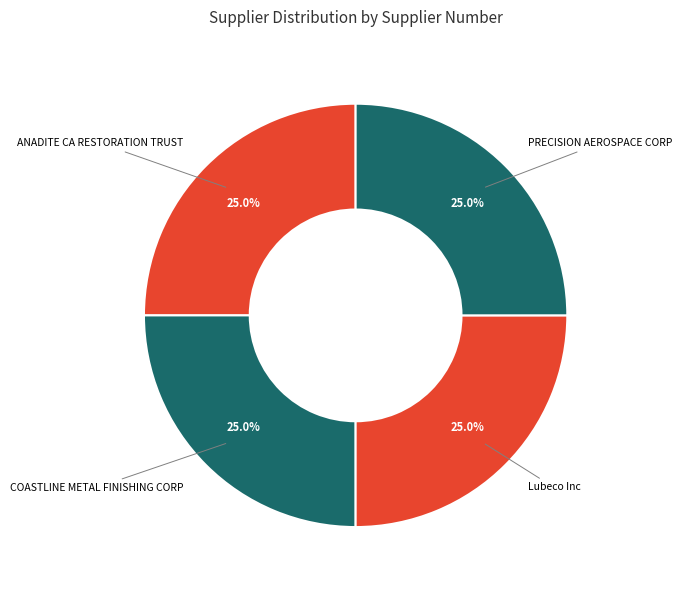

How many slices are in this pie chart?

4